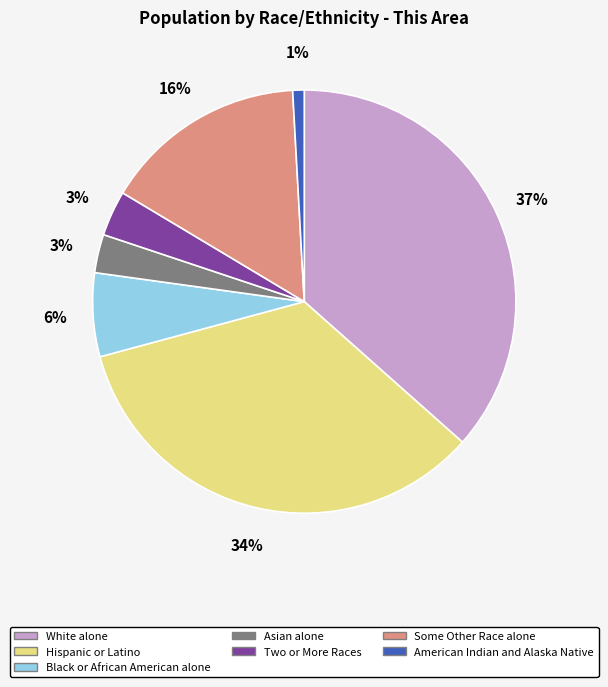

Which slice is the largest?

White alone